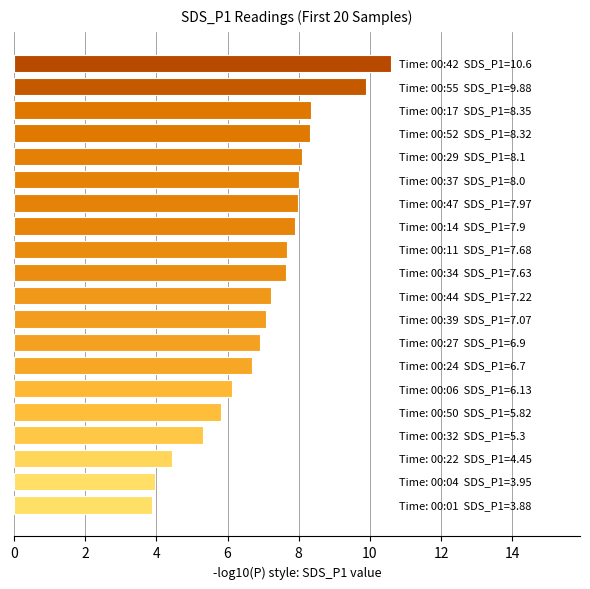

Does the chart contain any negative values?

No